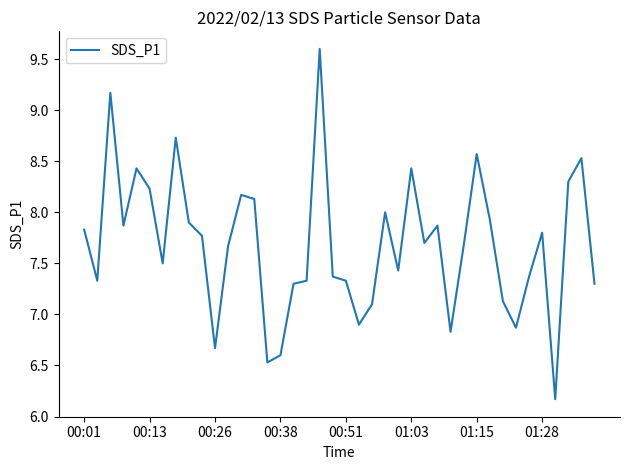

True or false: there are more than 0 points higher than both neighbors.

True